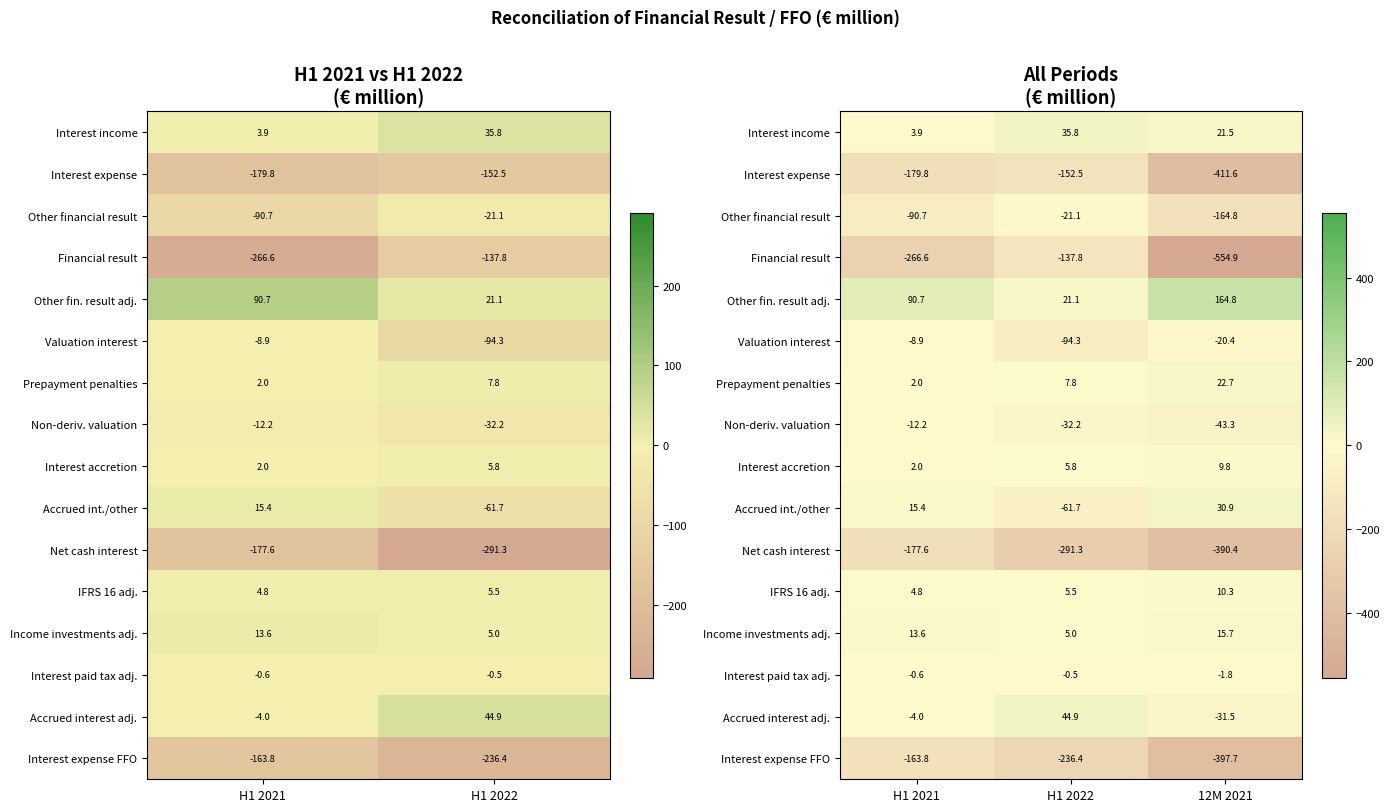

What is the sum of all Income investments adj. values?

34.3